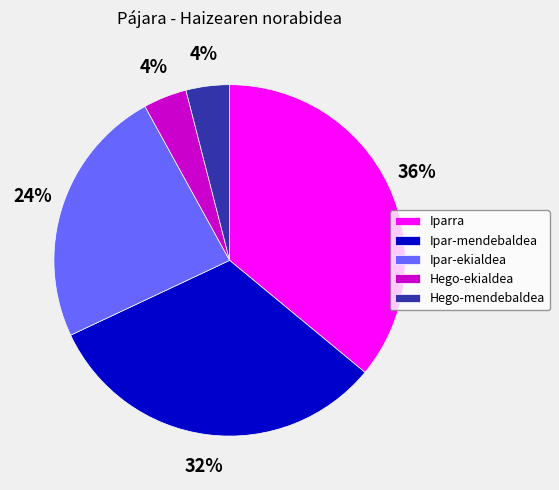

Count the number of slices in the pie.

5